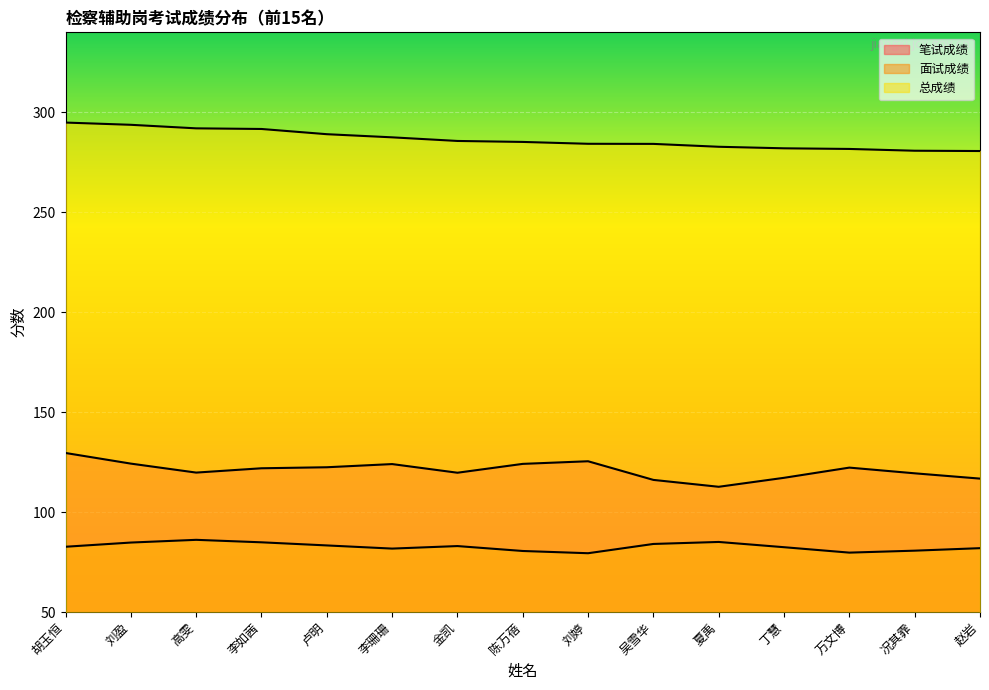

At which category does 笔试成绩 reach its first local peak?

李珊珊